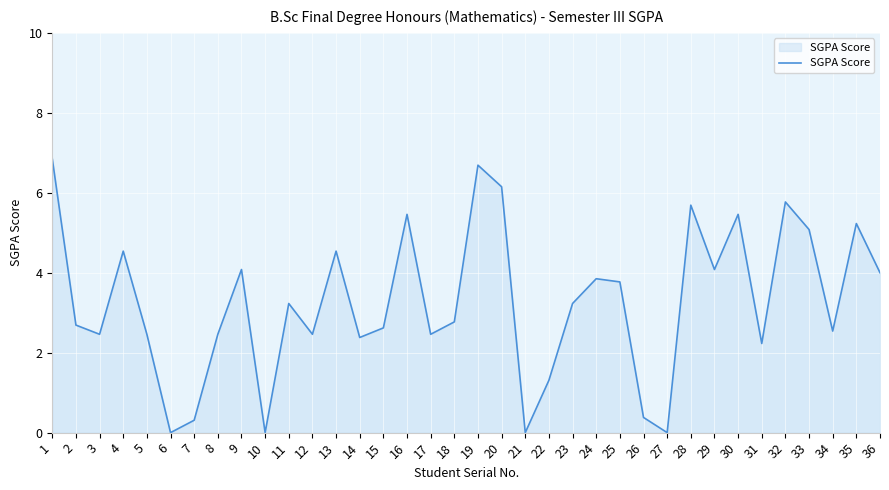

How many lines are shown in the chart?

1